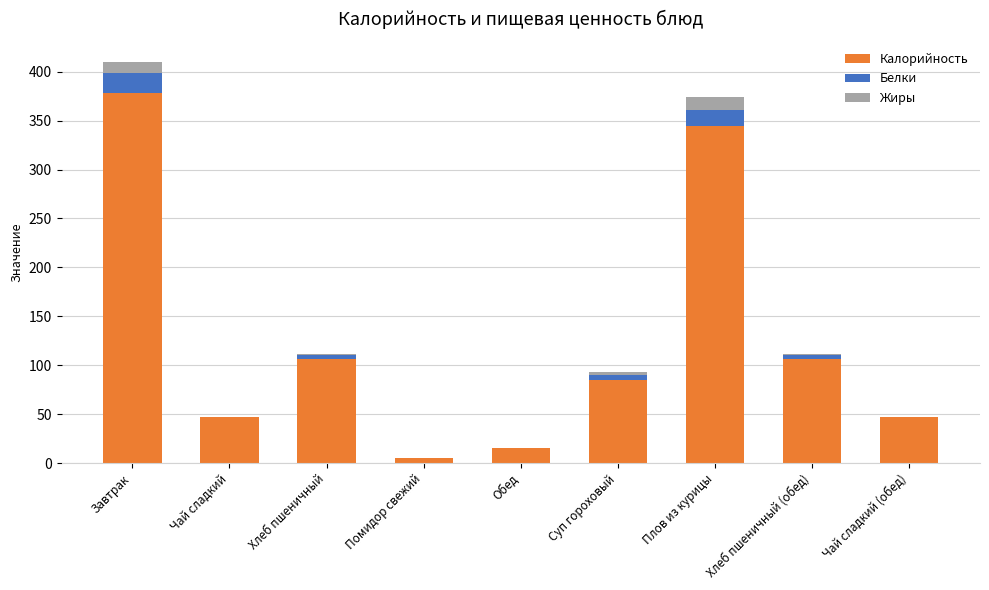

At which category is the sum across all series the highest?

Завтрак